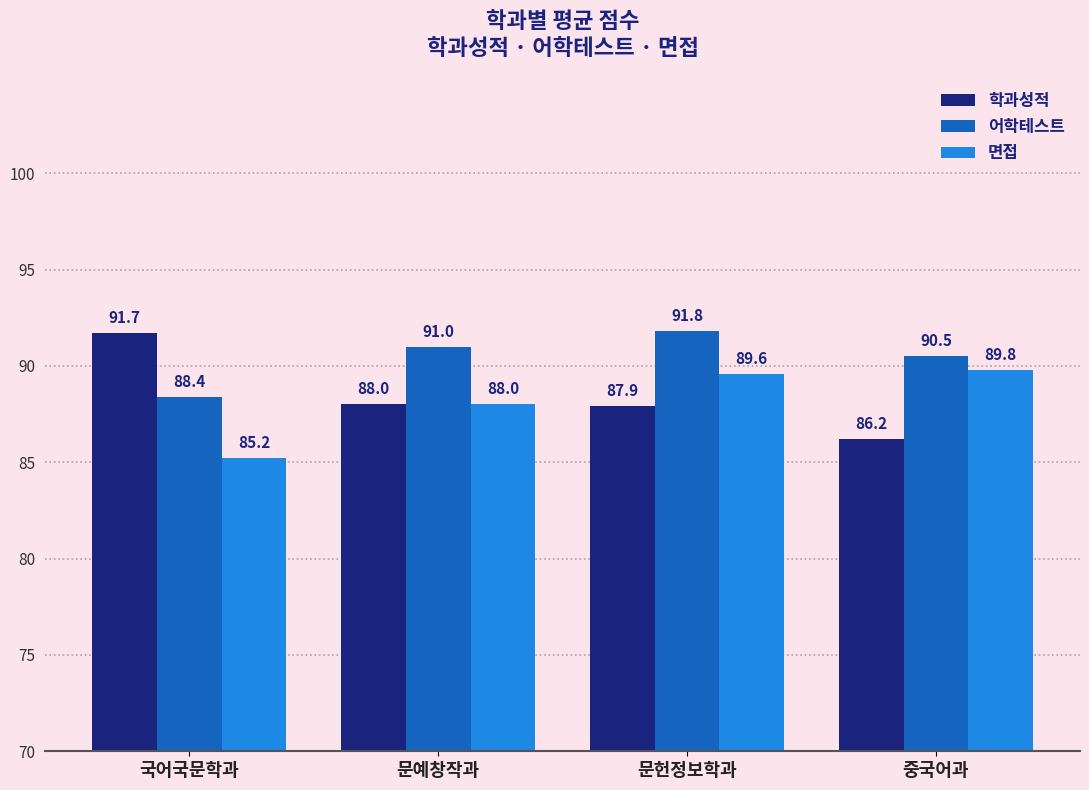

How many 학과성적 values are between 87 and 91?

2